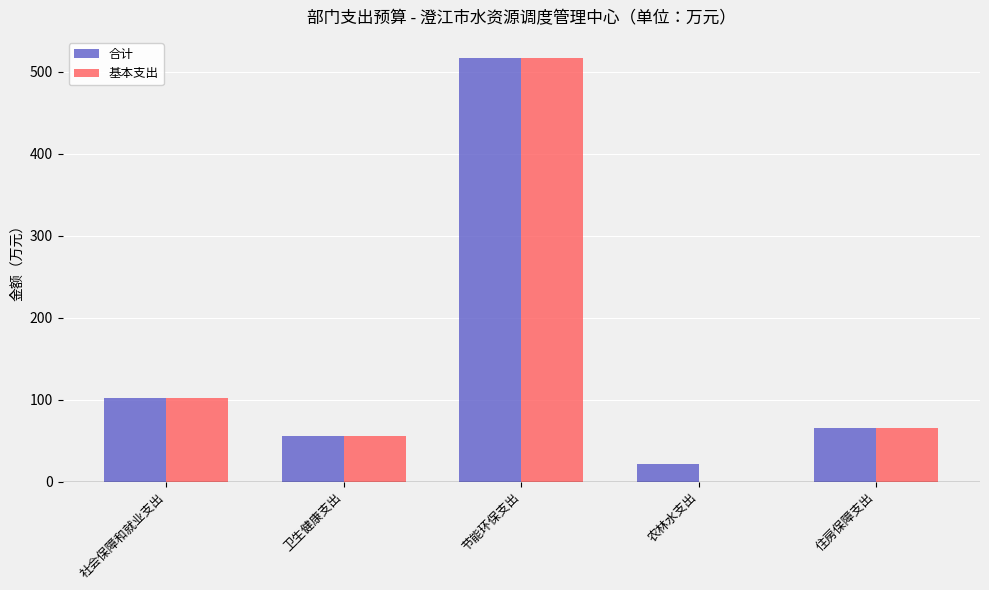

What is the sum of the 基本支出 values at 住房保障支出 and 卫生健康支出?

121.5